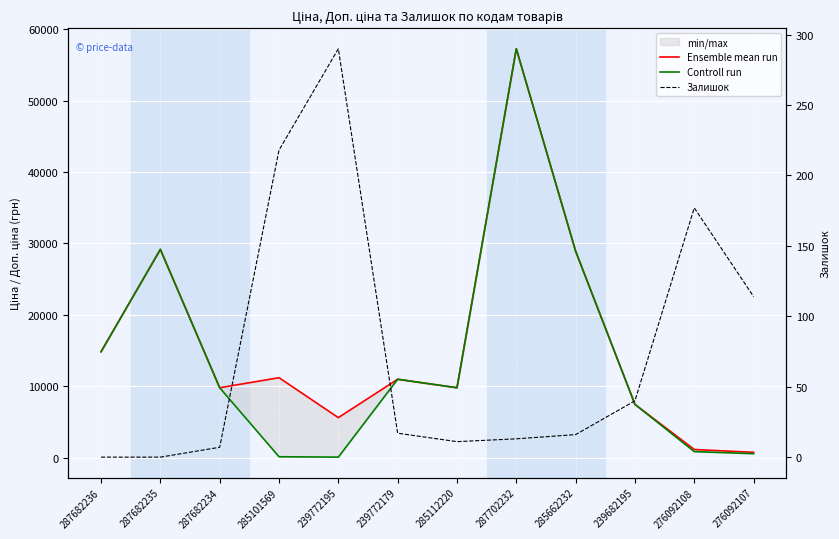

What is the sum of all Залишок values?

903.0